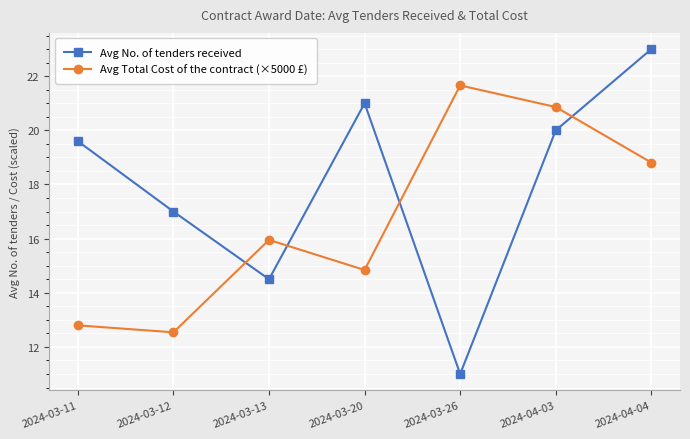

What is the label of the 7th point from the right?

2024-03-11